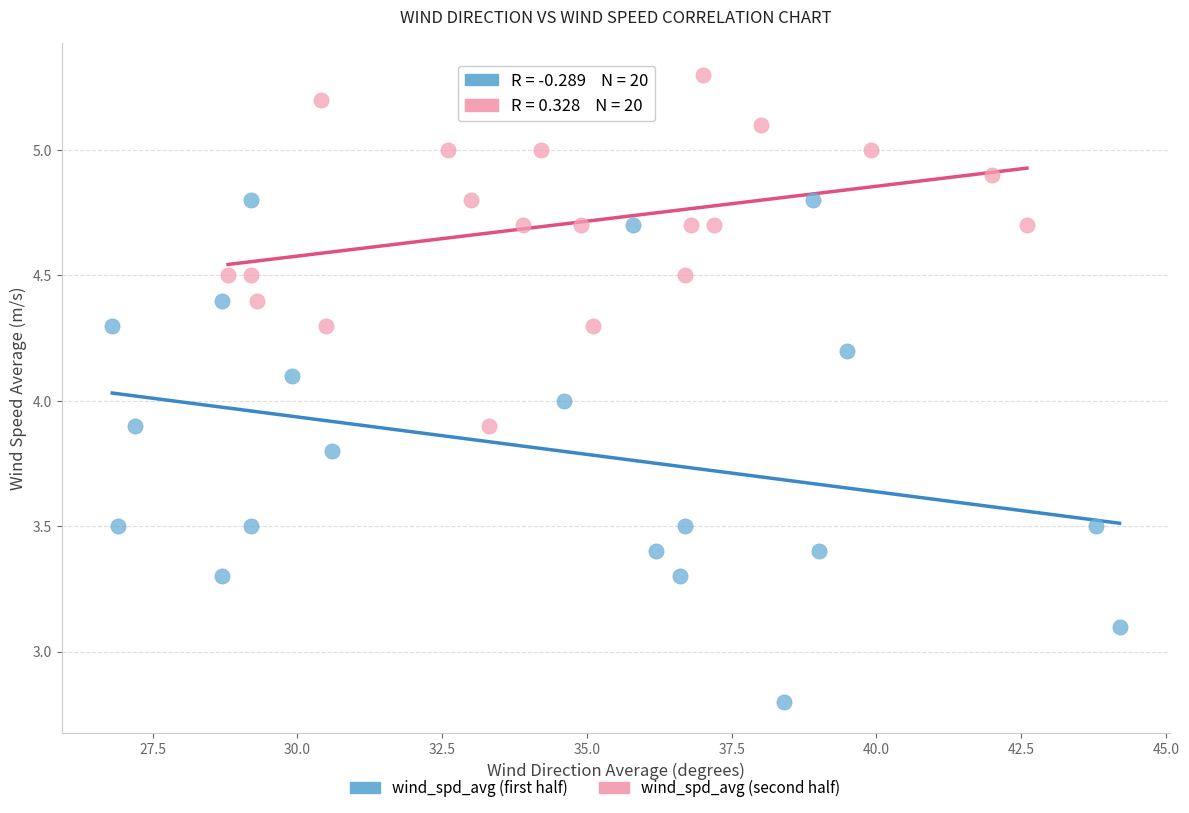

Which series reaches the maximum Y coordinate?

wind_spd_avg (second half)